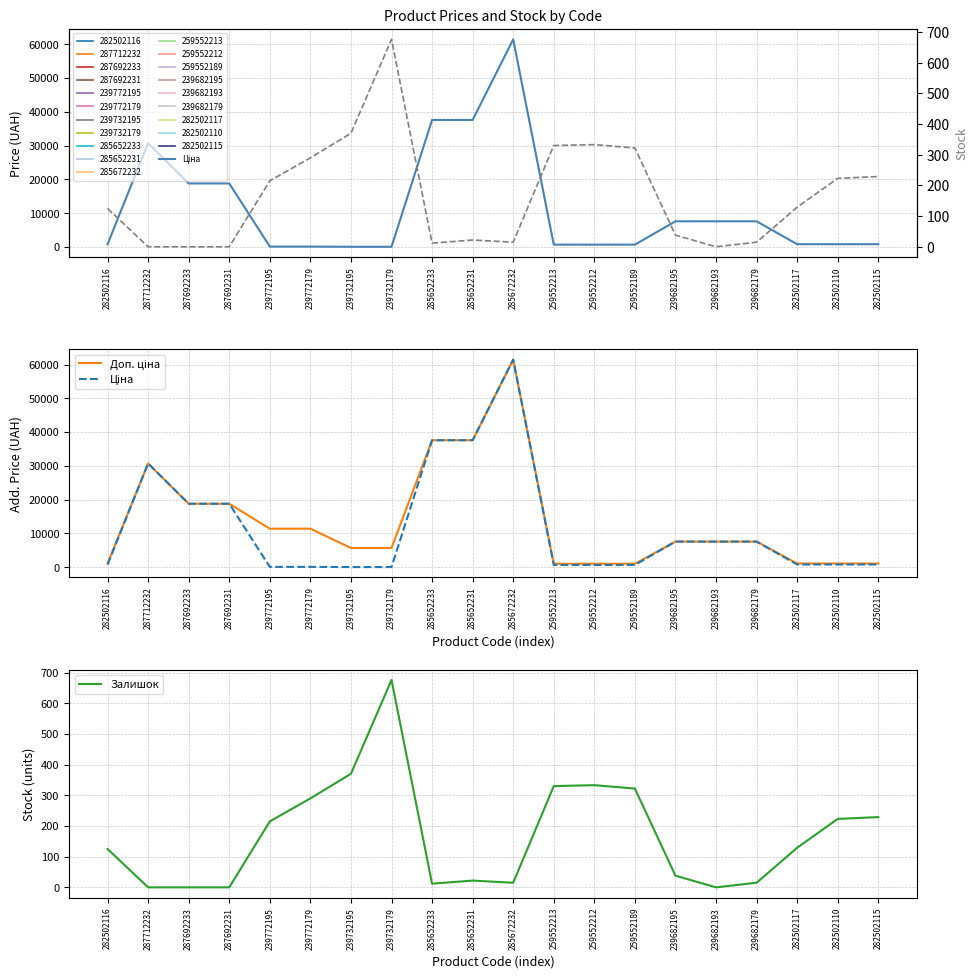

At which category is the sum across all series the highest?

285672232